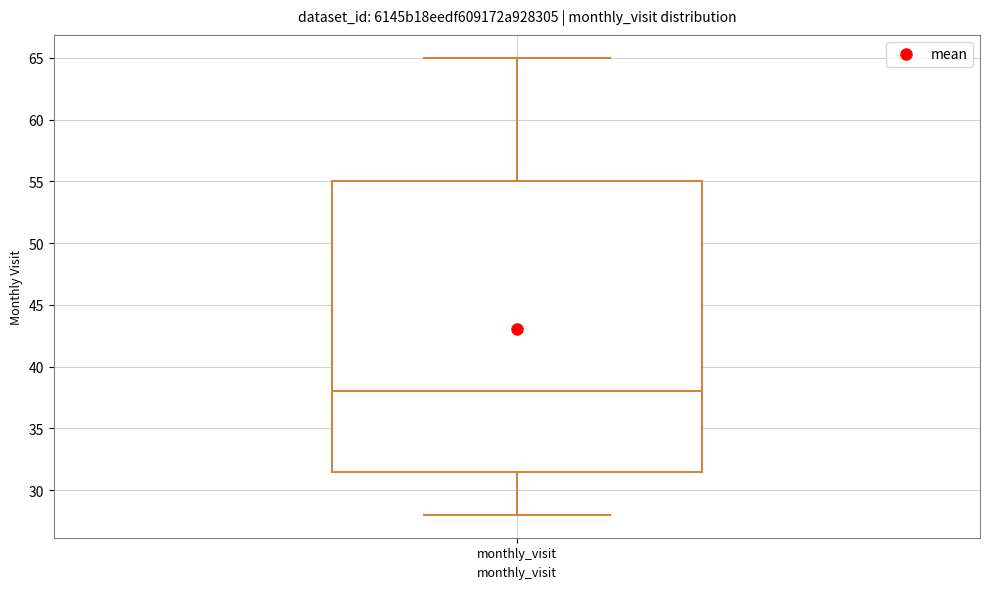

Read this box plot against the y-axis: the position of the median line, the range covered by the box, and the ends of both whiskers. The values are not printed on the chart, so give them approximately, as read against the axis.

median 38.0, box 31.5 to 55.0, whiskers 28.0 to 65.0